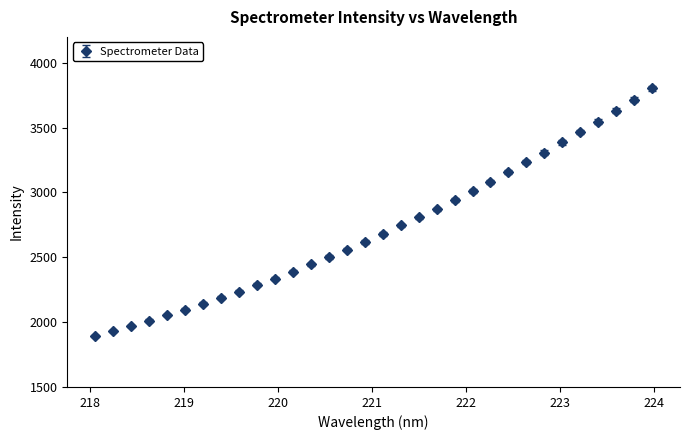

What is the average value?

2720.2